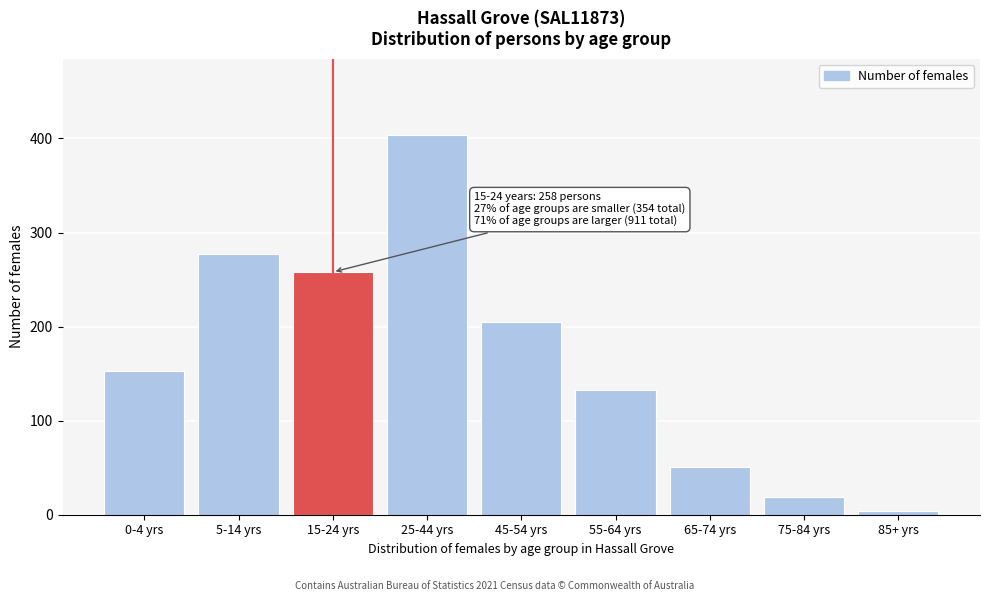

Reading right to left, extract all data points from this chart.

4	19	51	133	205	404	258	277	153